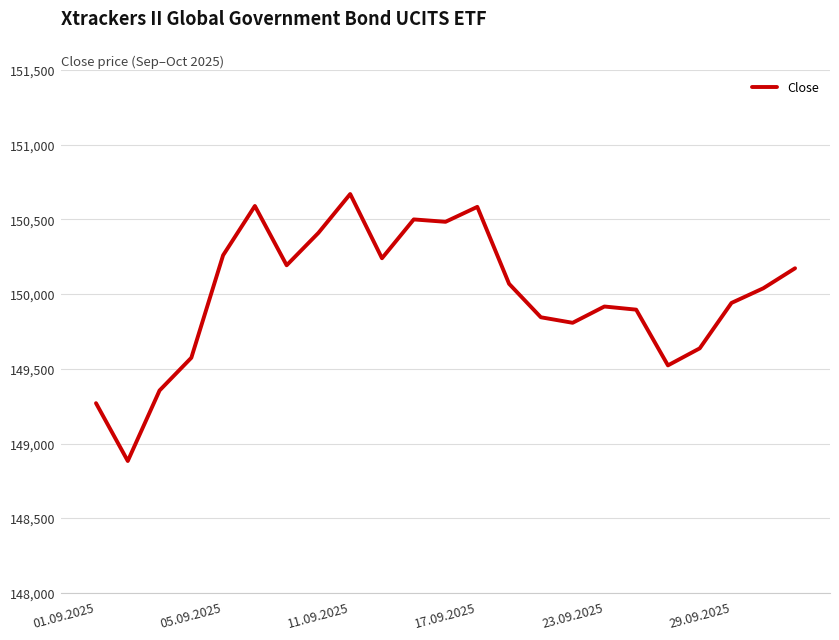

What is the difference between the maximum and minimum values?

1787